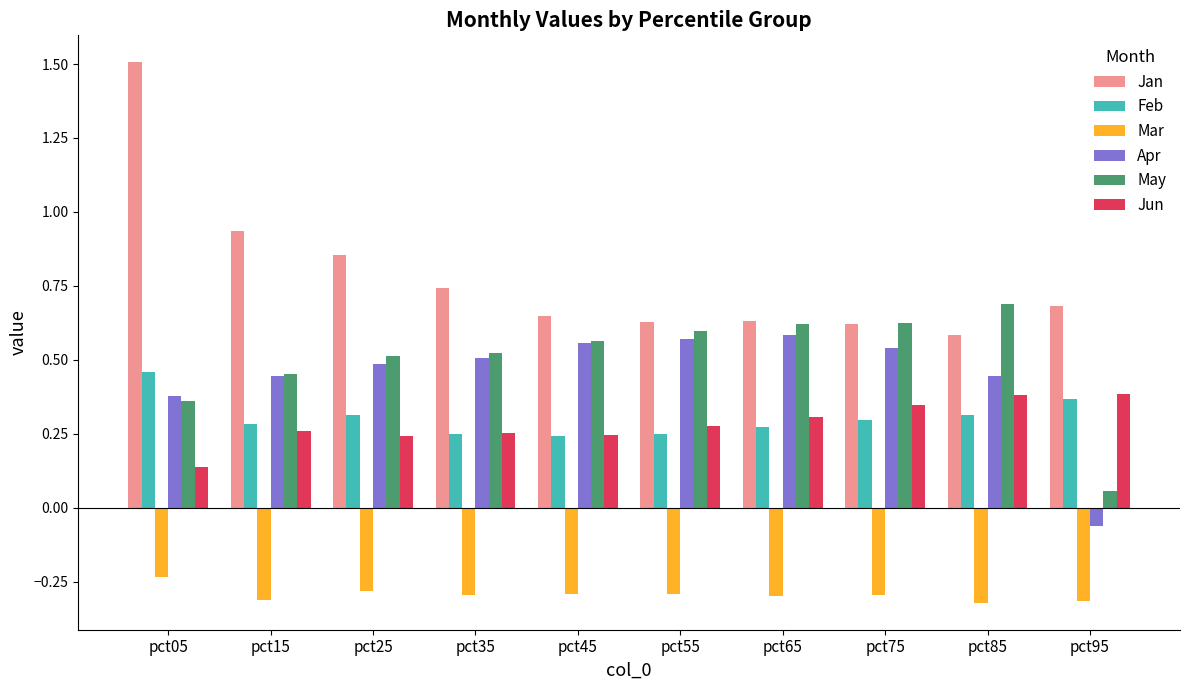

Which series changed the most between pct05 and pct75?

Jan